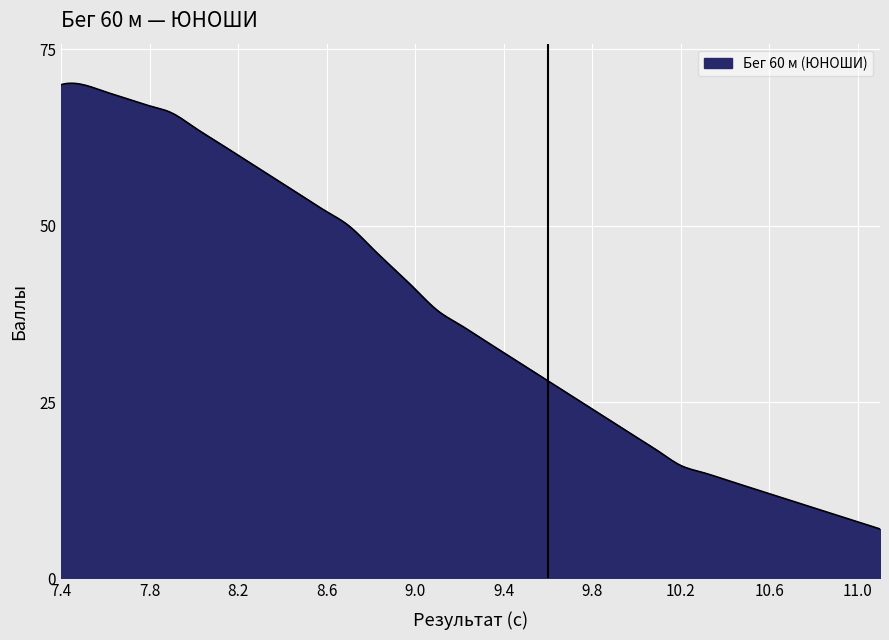

How many lines are shown in the chart?

1